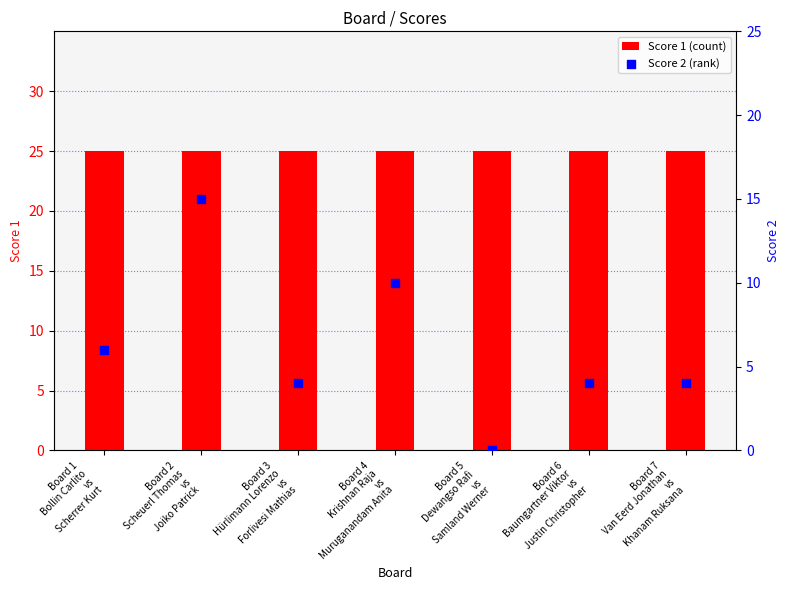

Which series reaches the minimum Y coordinate?

Score 2